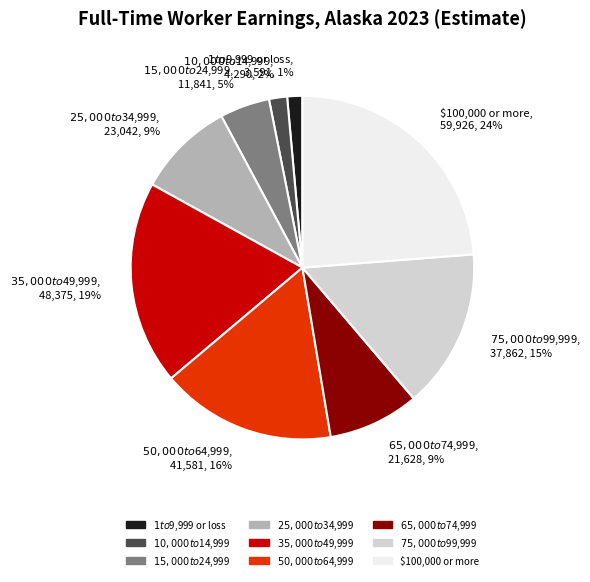

Does $100,000 or more, 59,926, 24% represent more than half of the total?

No